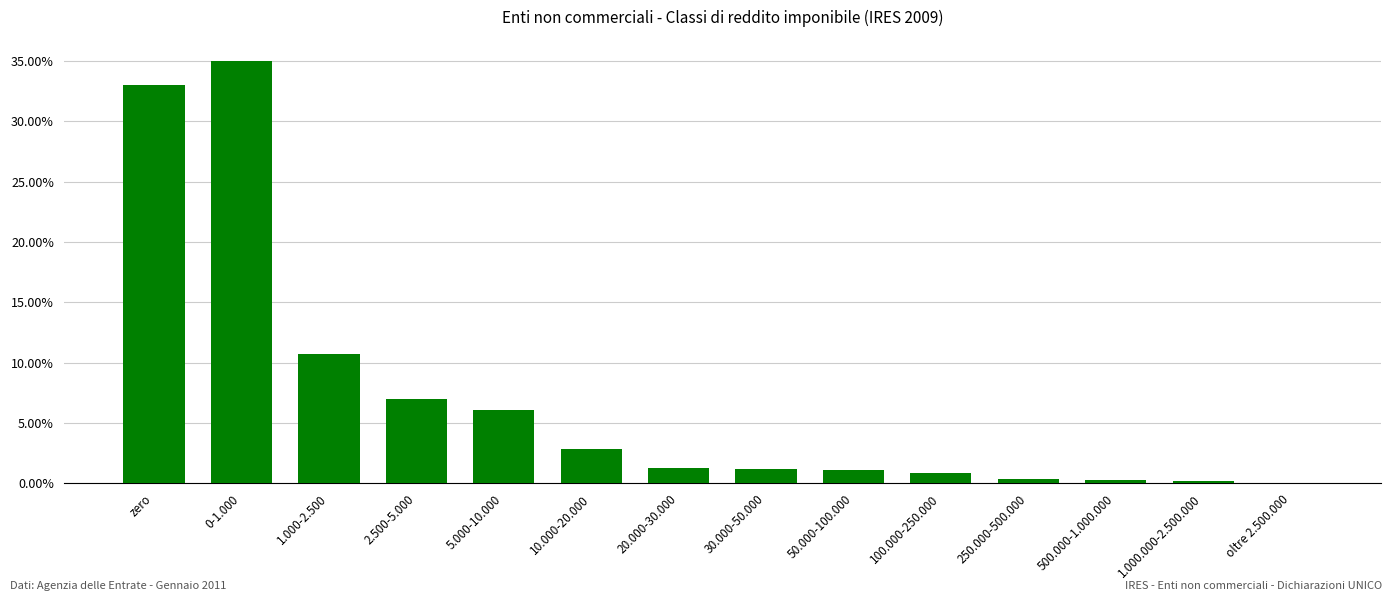

How many categories are shown in the chart?

14